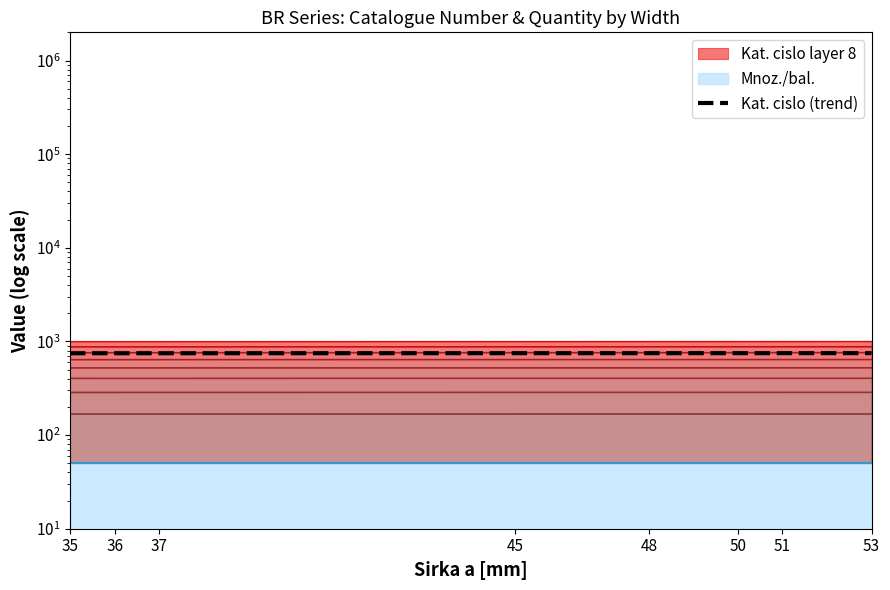

What is the sum of the values at 51 and 50?

1499.5